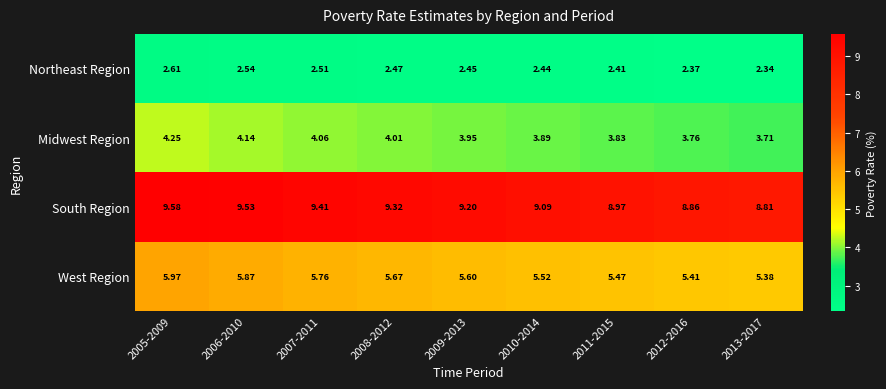

Between 2007-2011 and 2009-2013, which series saw the biggest shift?

South Region